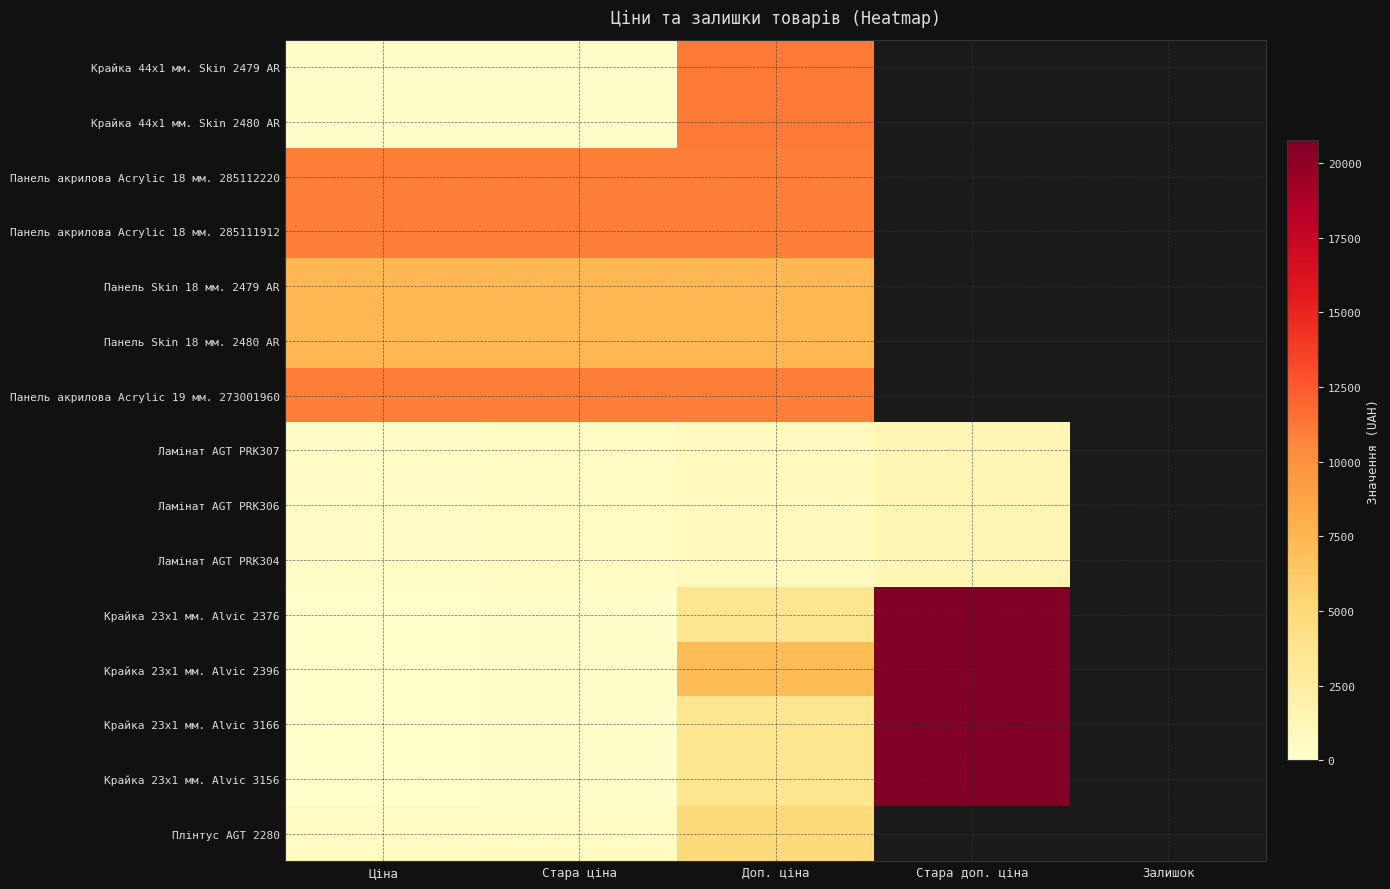

What is the difference between the maximum and minimum values in the Крайка 23x1 мм. Alvic 3156 series?

20745.1